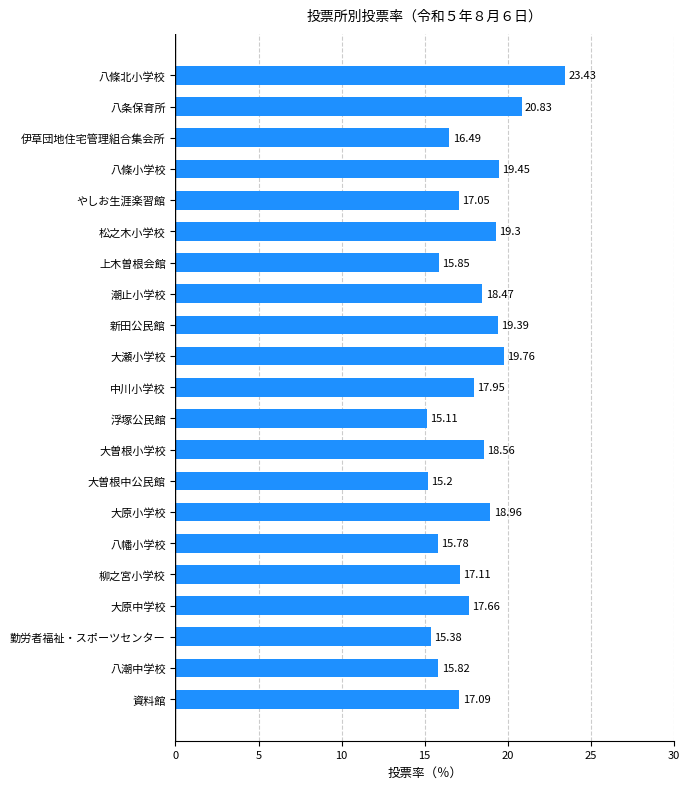

Where is the data nearest to the value 19?

大原小学校